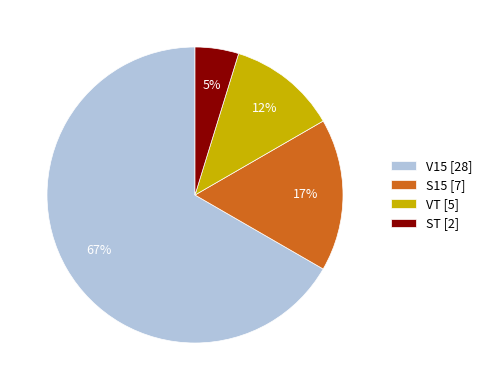

How many segments does this pie chart have?

4